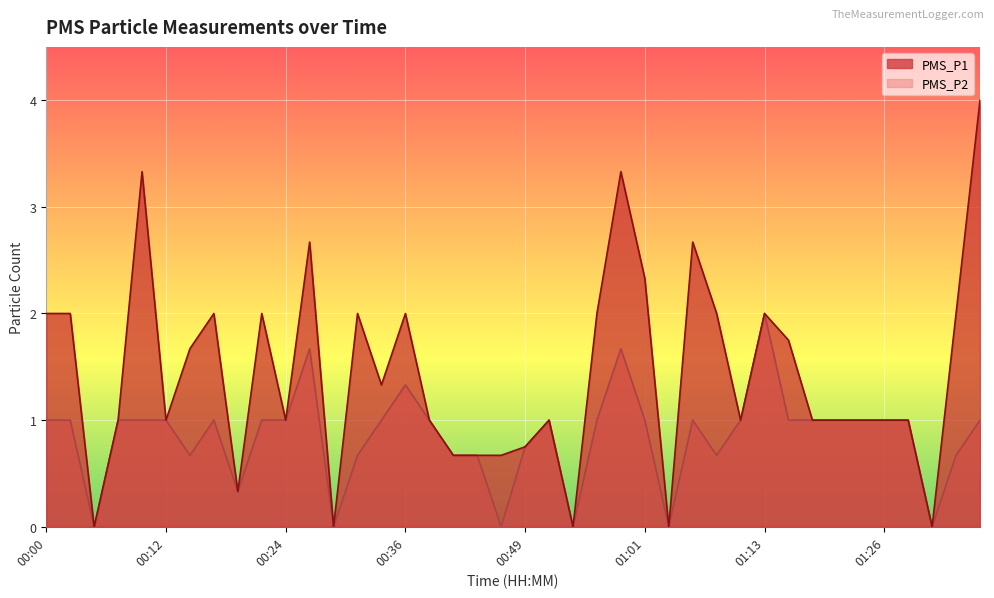

At which label does PMS_P2 reach its minimum?

00:05